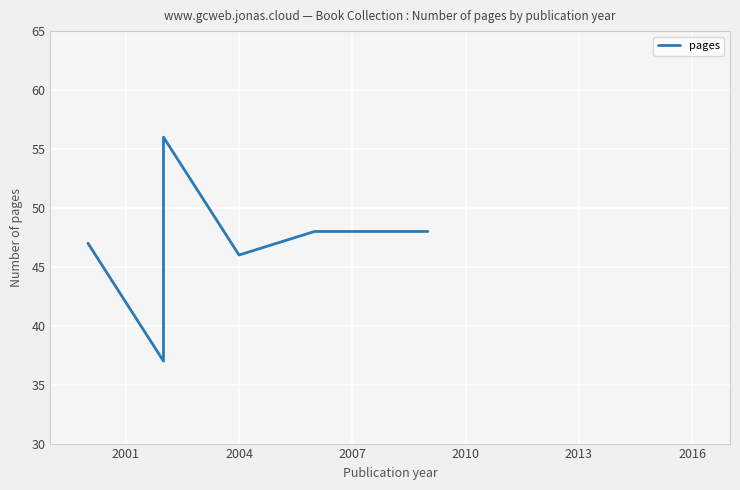

What is the sum of all values?

282